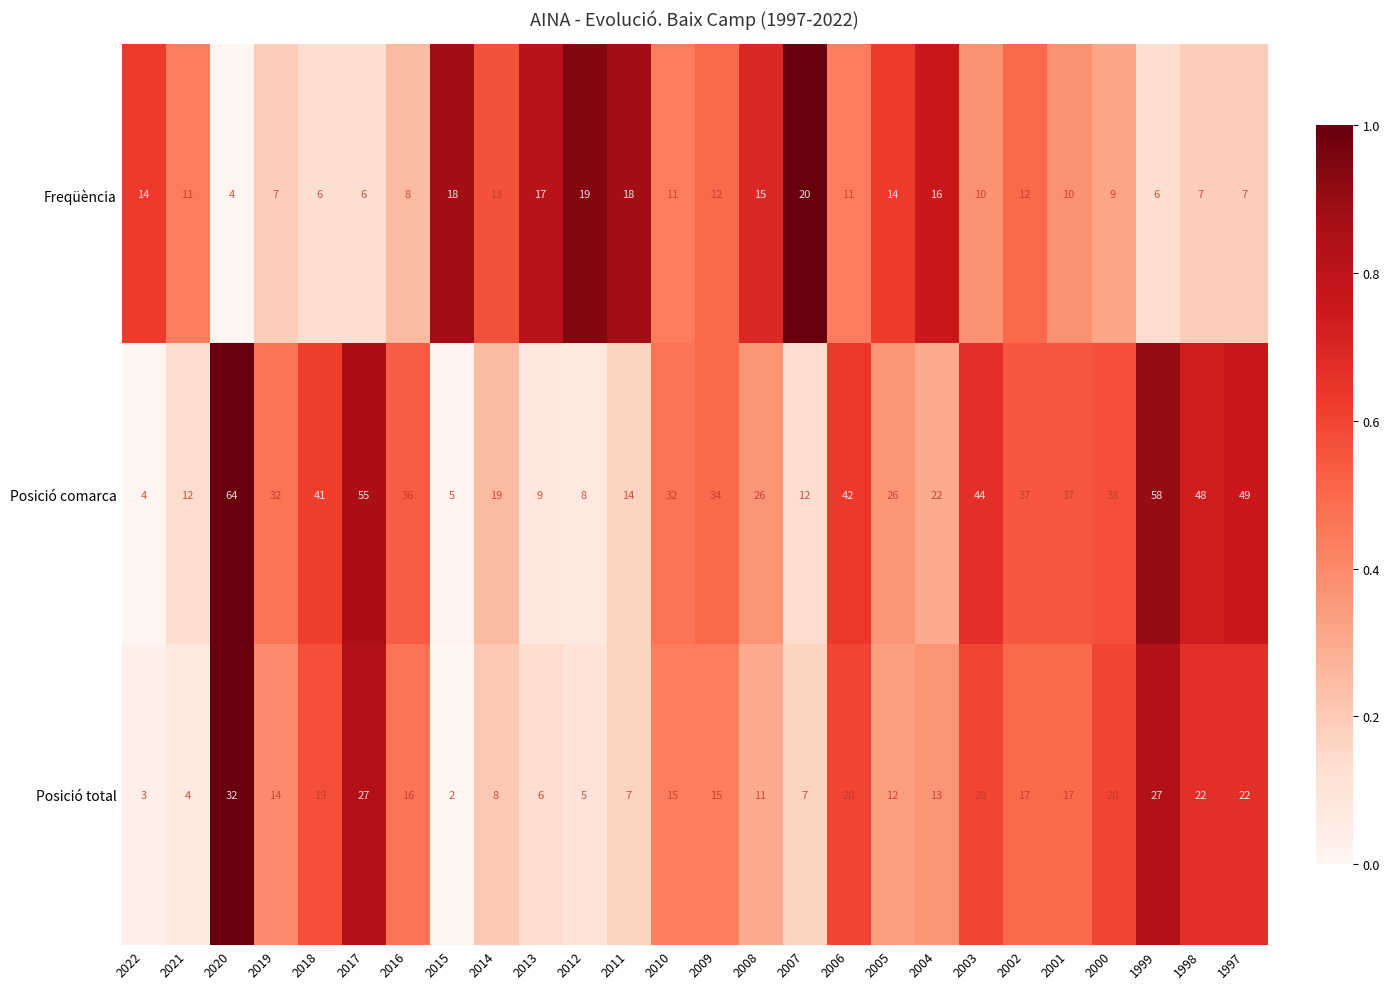

What is the highest value of the Freqüència series?

20